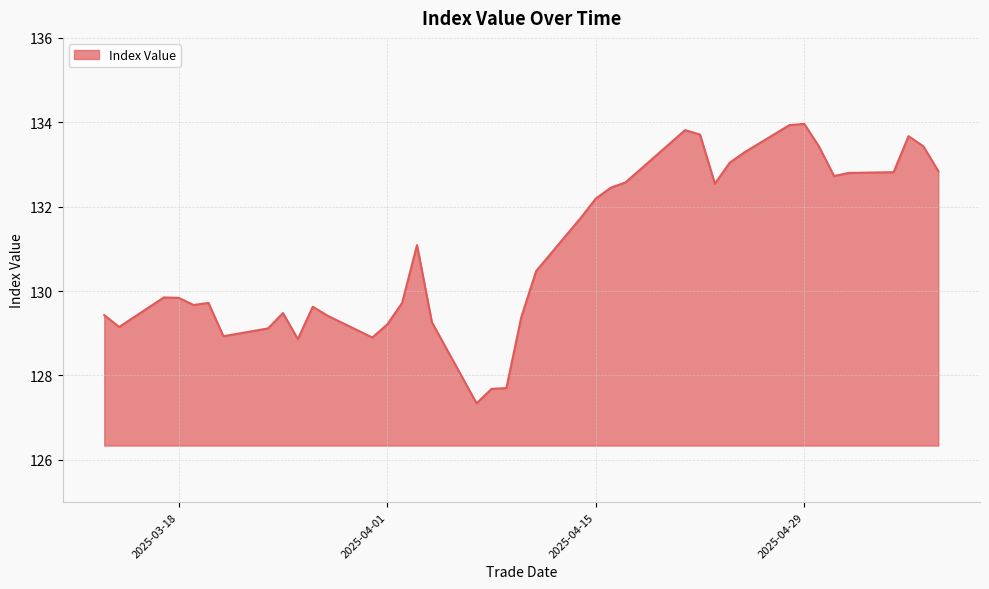

What is the minimum value shown in the chart?

127.3